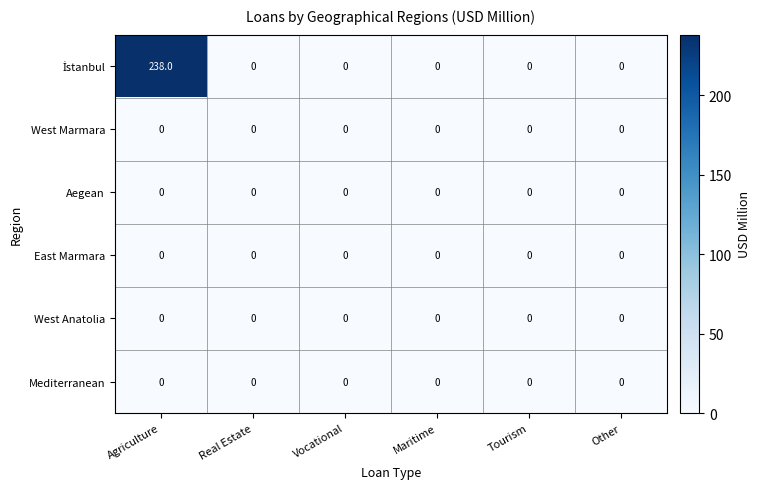

At how many categories does at least one series exceed 44?

1